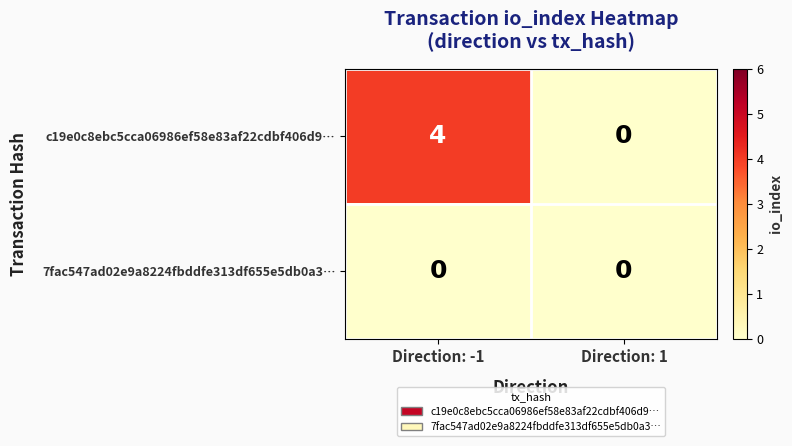

The value of c19e0c8ebc5cca06986ef58e83af22cdbf406d9… at Direction: 1 is 0. True or false?

True